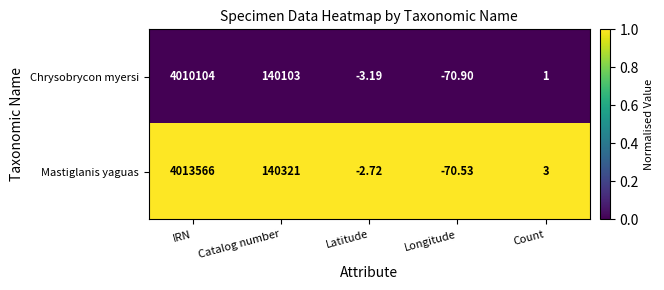

Which series has the widest spread of values?

Mastiglanis yaguas